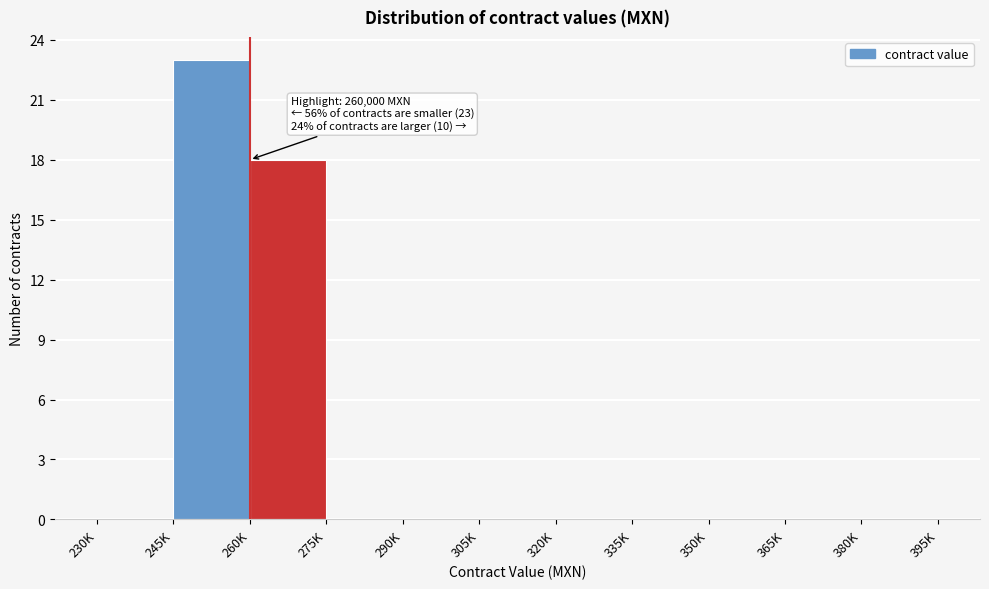

Reading left to right, extract all data points from this chart.

230K=0	245K=23	260K=18	275K=0	290K=0	305K=0	320K=0	335K=0	350K=0	365K=0	380K=0